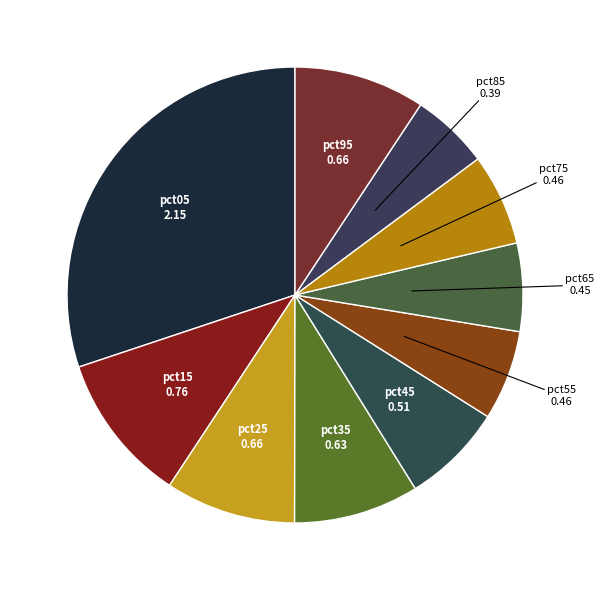

How many segments does this pie chart have?

10